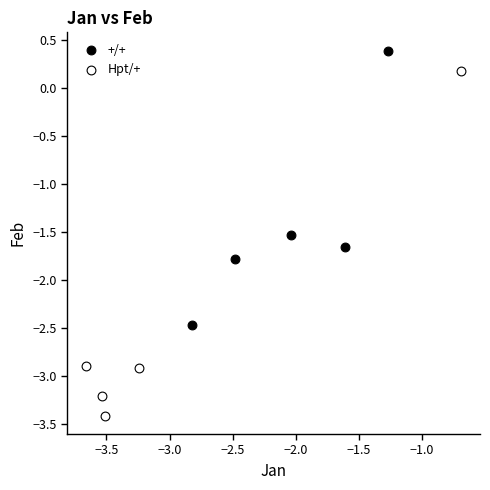

Which series has the largest Y range (max minus min)?

Hpt/+